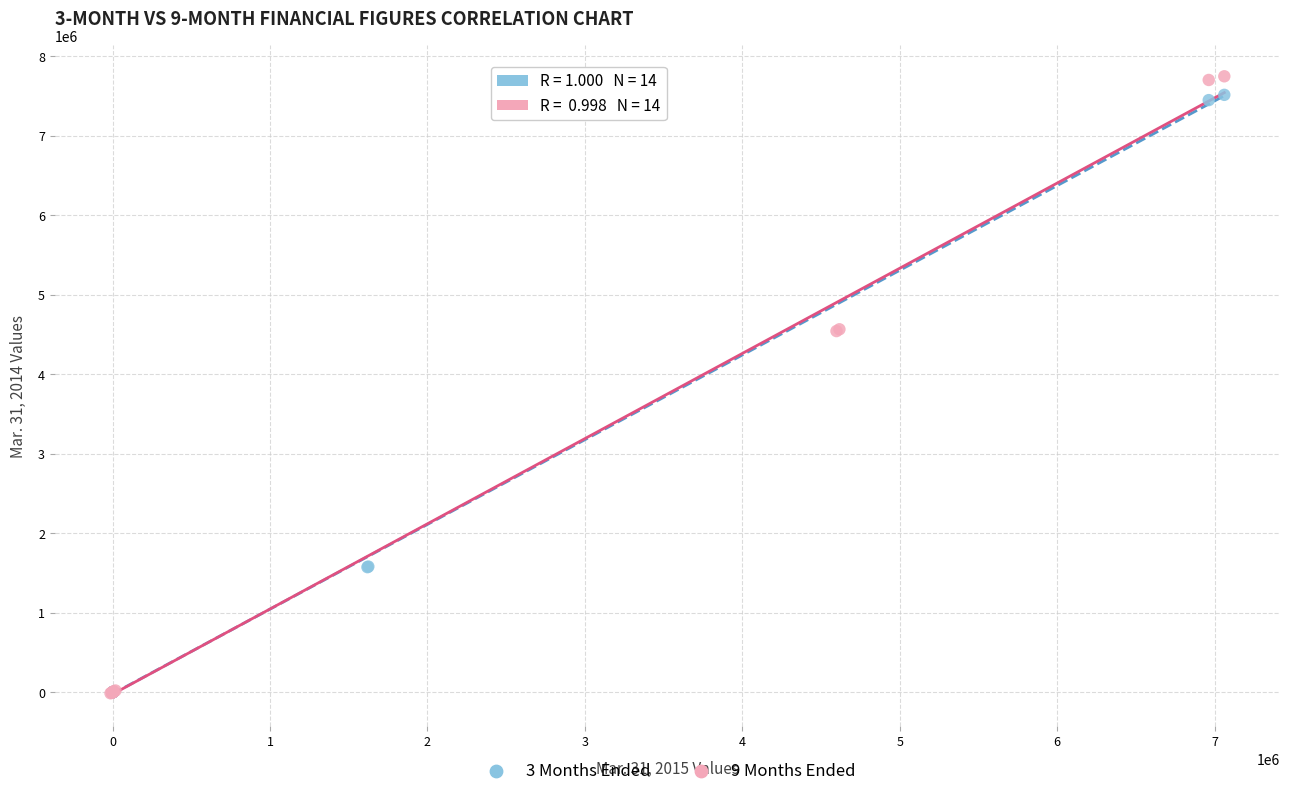

Which series has the widest spread of Y values?

9 Months Ended